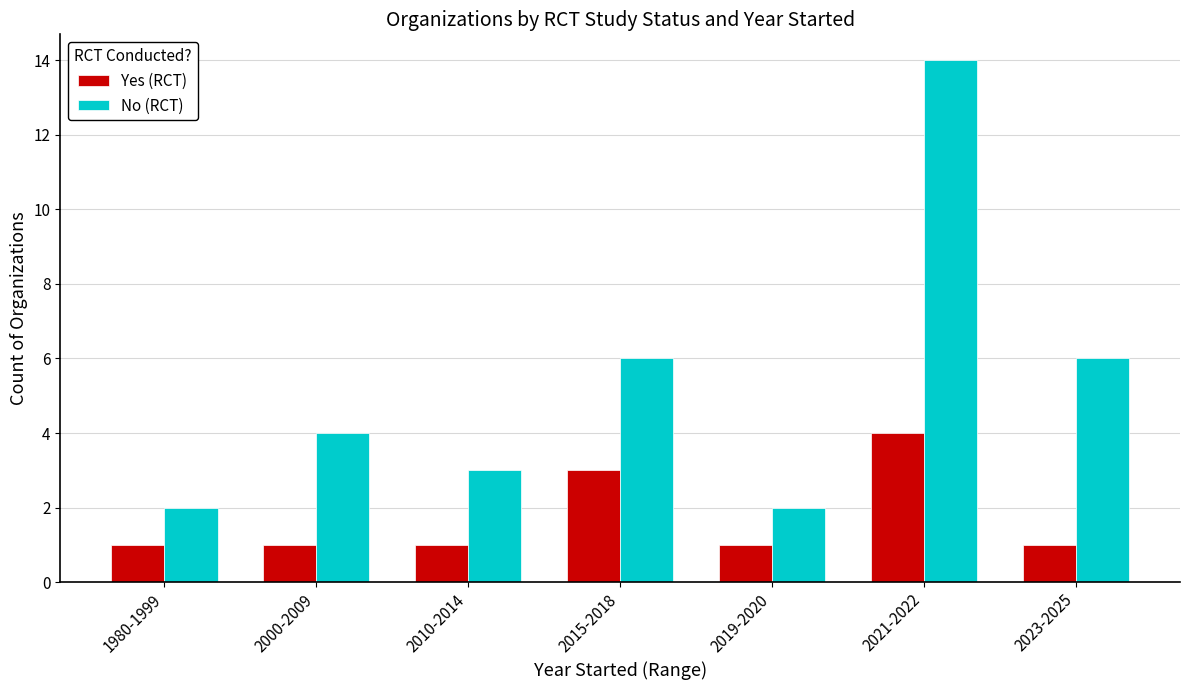

How many categories are shown in the chart?

7